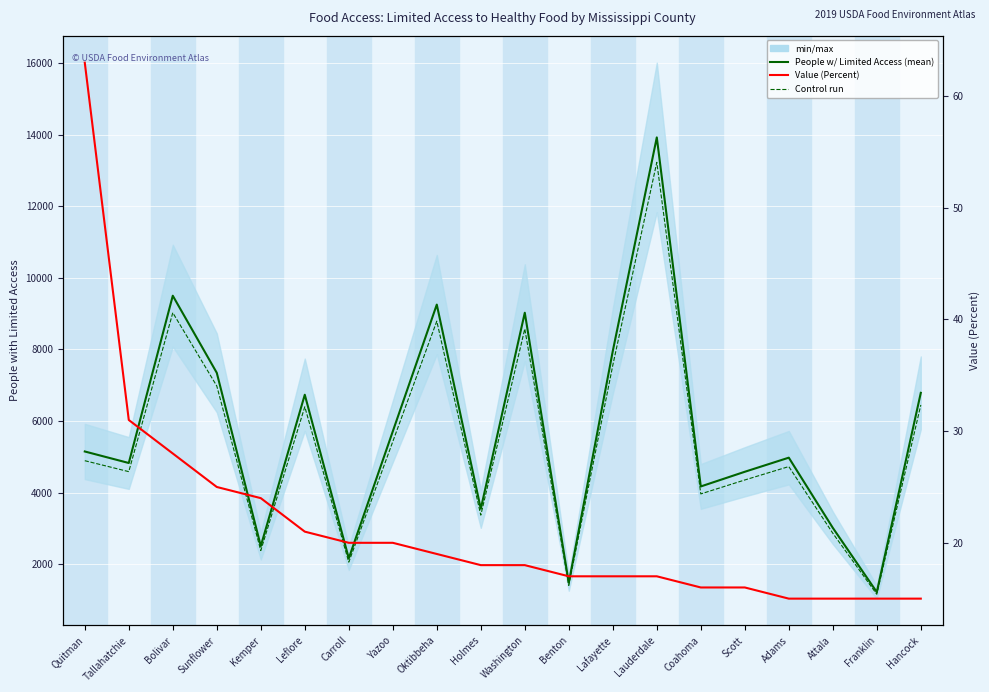

True or false: Value (Percent) has a value of 17.0 at Benton.

True